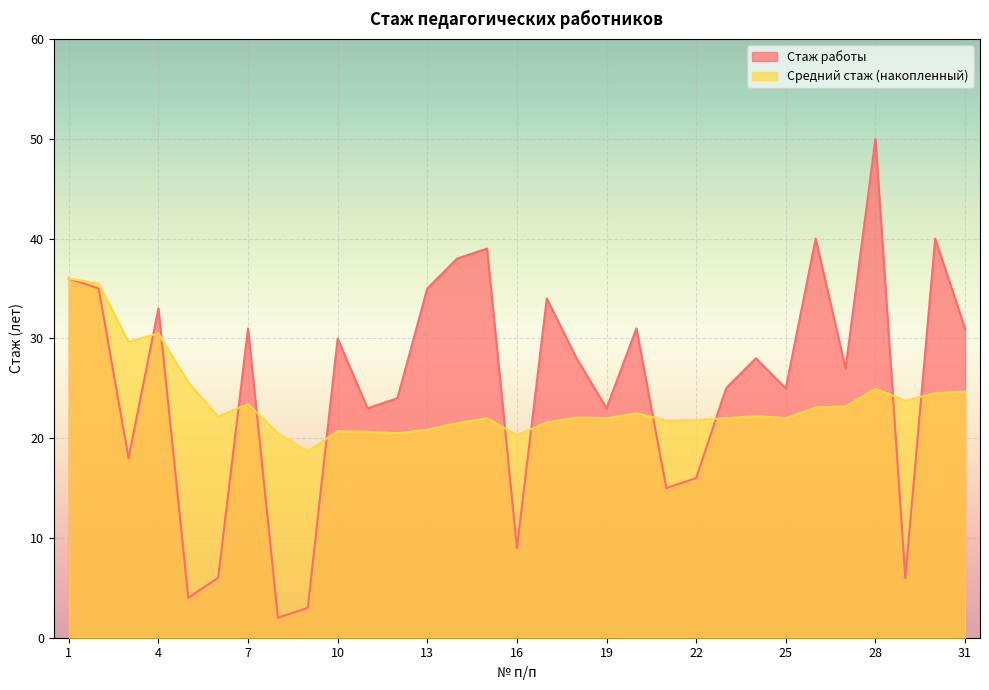

What are all the series names shown in the legend?

Стаж работы, Средний стаж (накопленный)